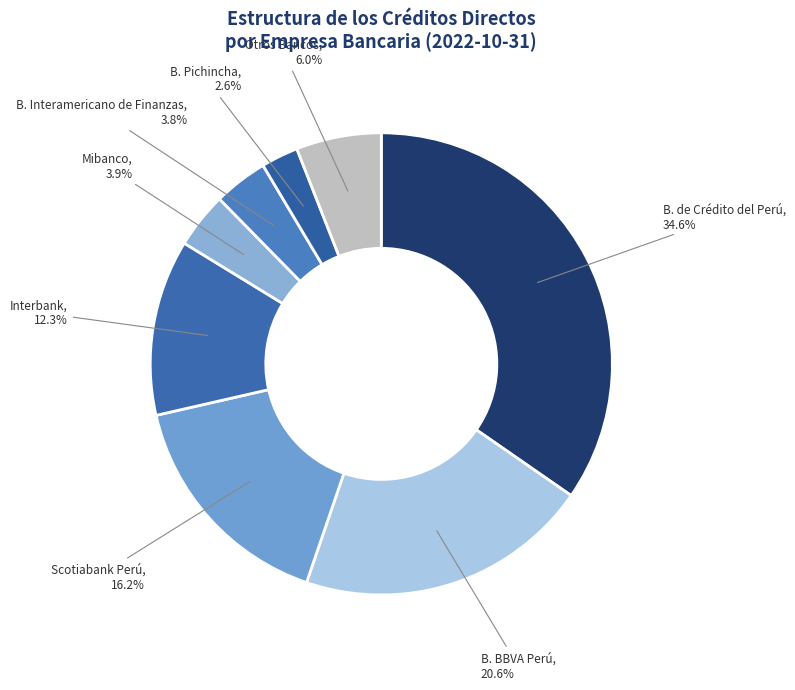

How many slices are in this pie chart?

8